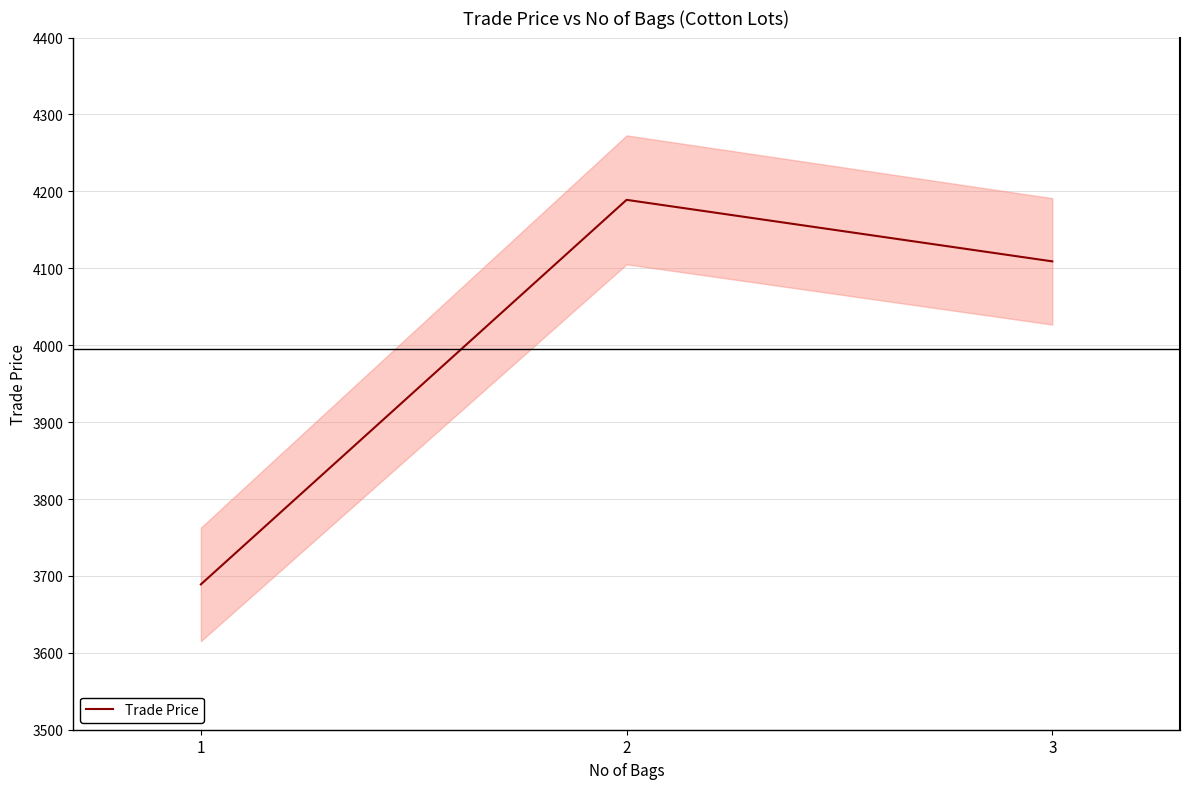

Reading left to right, transcribe all the data shown in this chart.

3689	4189	4109